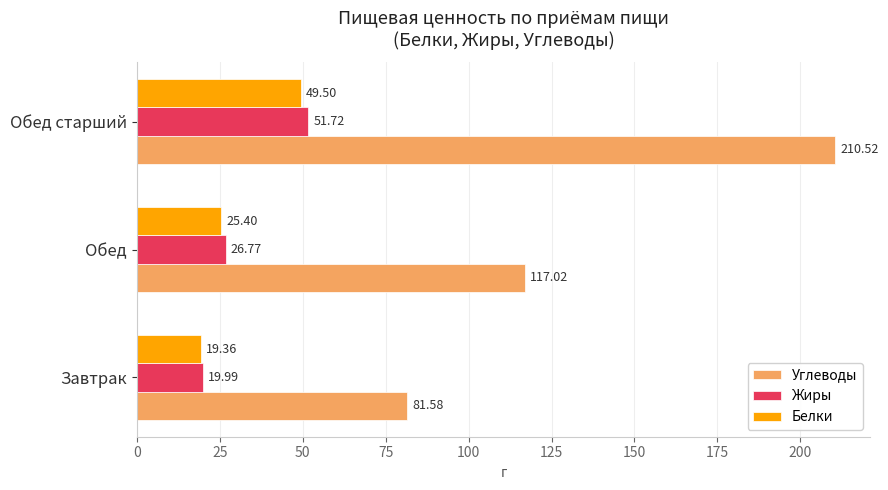

What is the difference between the highest and lowest values at Обед?

91.6